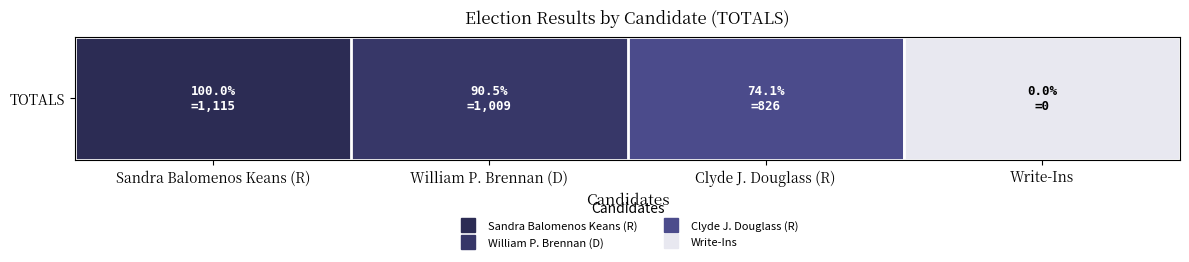

Is it true that the value at Clyde J. Douglass (R) is 0.7?

True